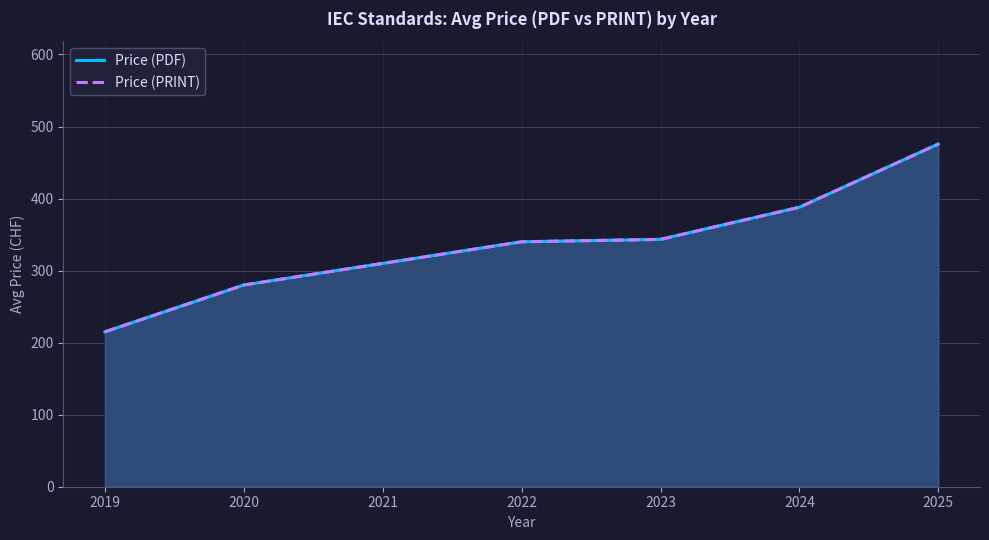

Count the number of data series in this chart.

2